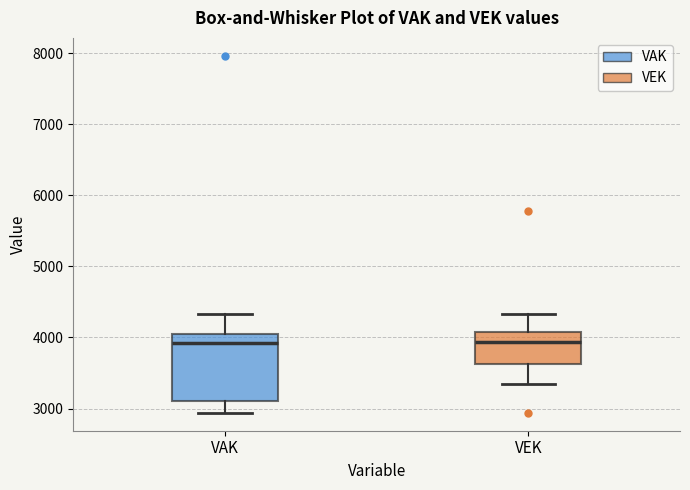

Reading left to right, read every box against the y-axis: the position of its median line, the range the box covers, and the ends of its whiskers. The values are not printed on the chart, so give them approximately, as read against the axis.

VAK: median 3900, box 3100 to 4100, whiskers 2900 to 4300
VEK: median 3900, box 3600 to 4100, whiskers 3400 to 4300